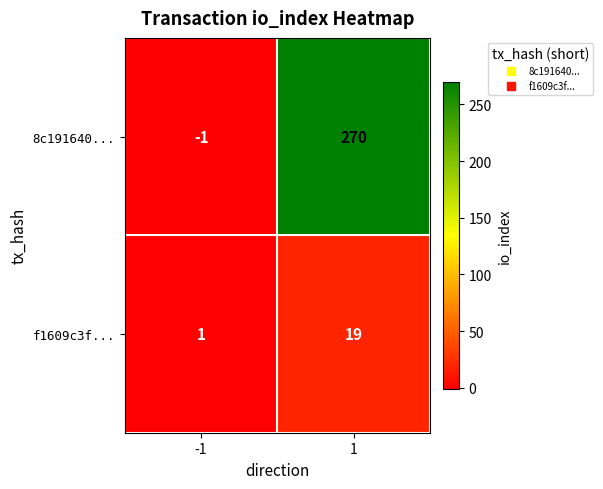

How many values in the 8c191640... series are below 270?

1